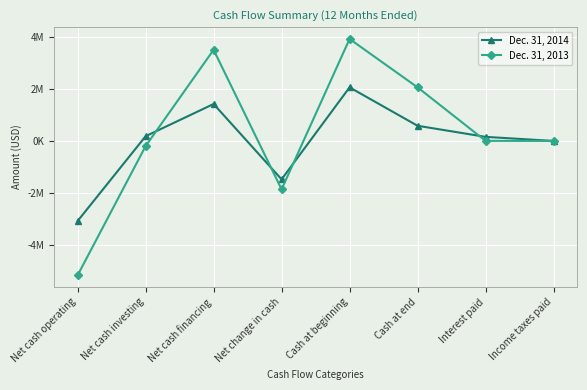

What is the spread (max minus min) of values at Net cash operating?

2092471